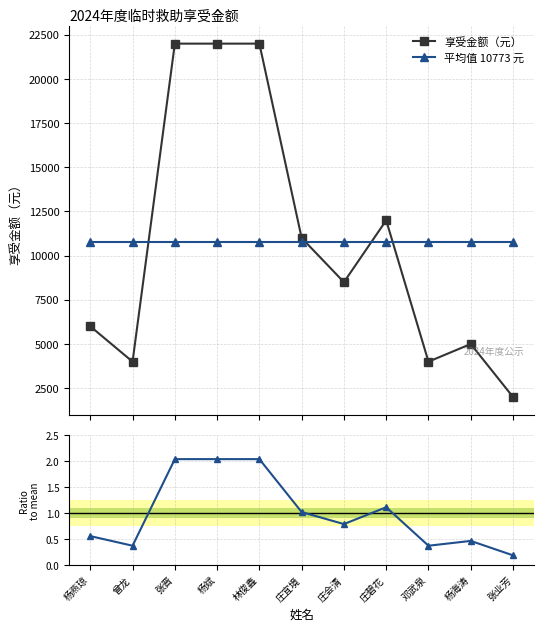

What is the average value of the 享受金额（元） series?

10772.7